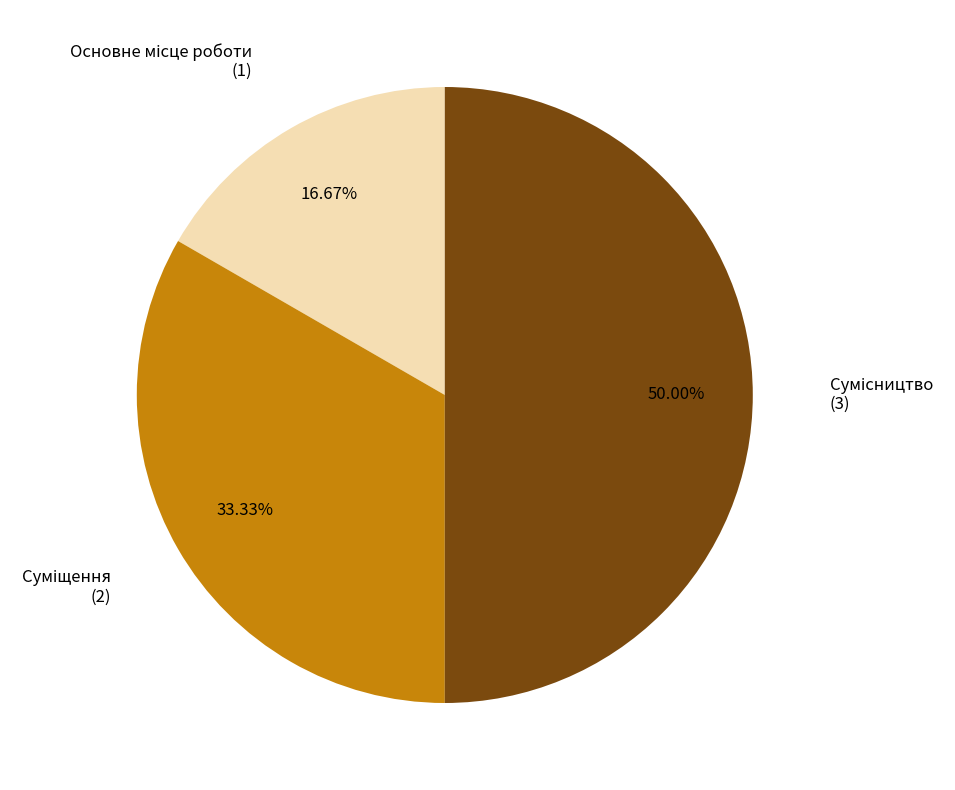

True or false: Основне місце роботи accounts for 17% of the total.

True